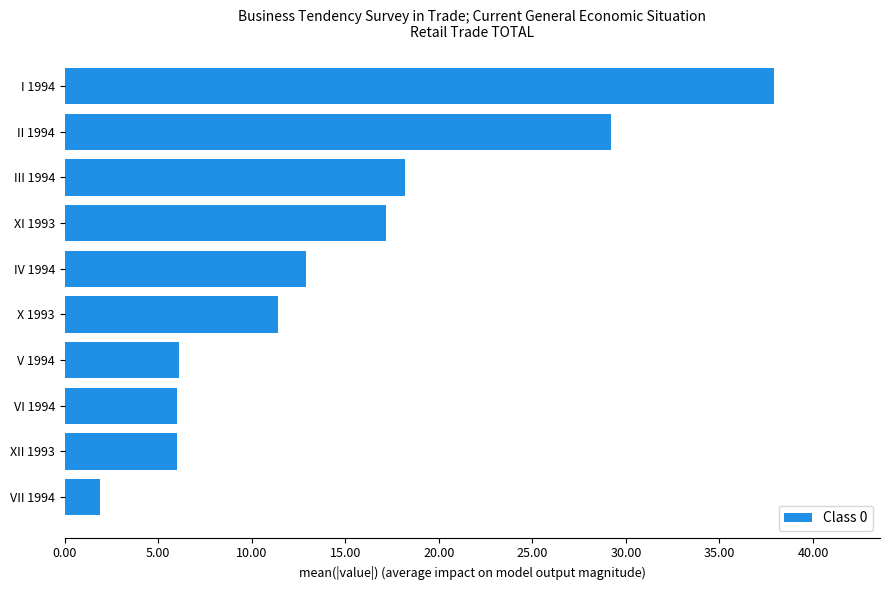

Read the value at VII 1994.

1.9